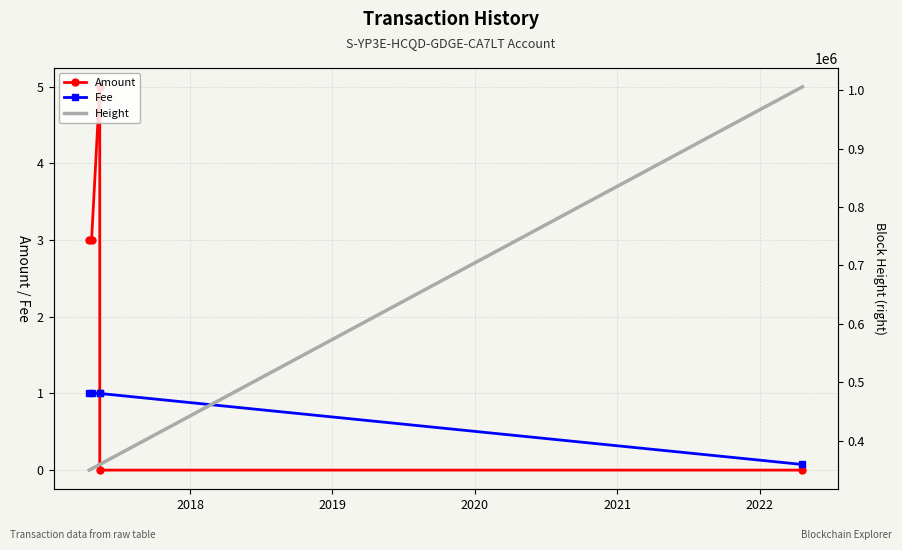

What are all the series names shown in the legend?

Amount, Fee, Height